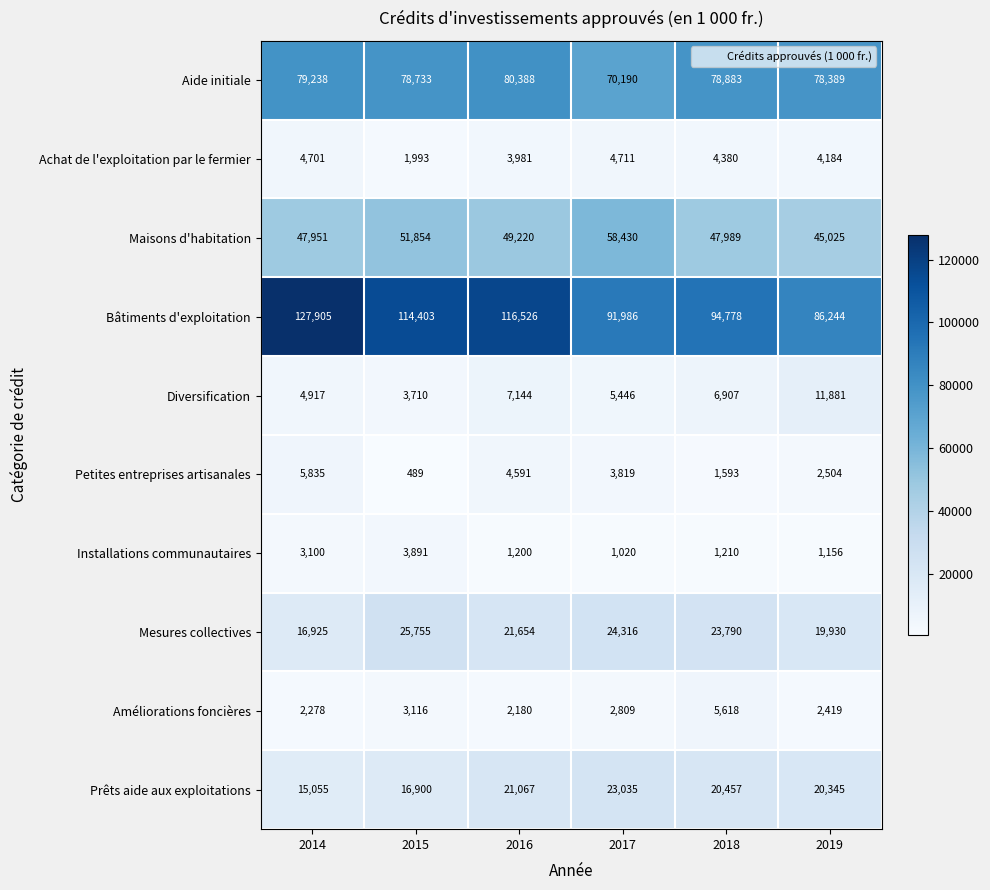

At 2018, list the series in order from largest to smallest.

Bâtiments d'exploitation, Aide initiale, Maisons d'habitation, Mesures collectives, Prêts aide aux exploitations, Diversification, Améliorations foncières, Achat de l'exploitation par le fermier, Petites entreprises artisanales, Installations communautaires